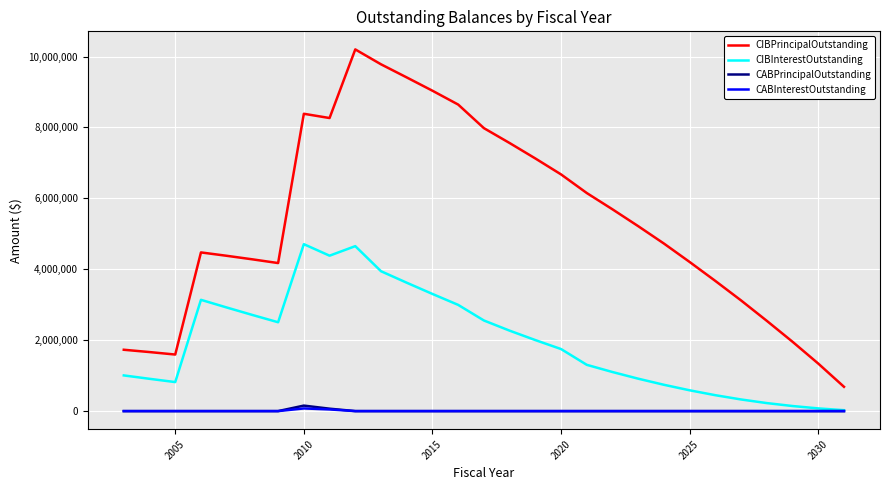

Which series has the largest total across all categories?

CIBPrincipalOutstanding